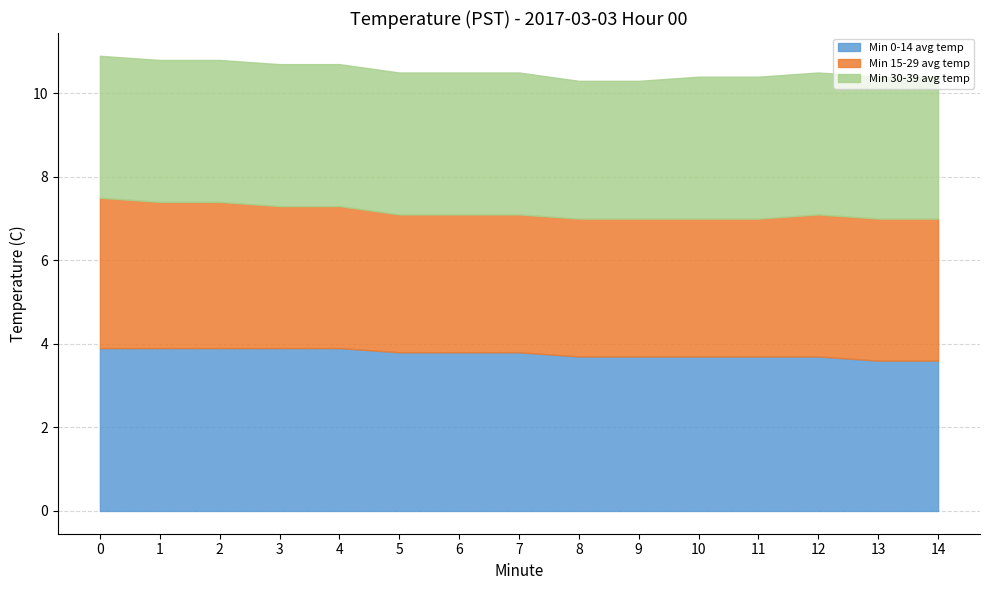

What is the value of the Min 15-29 avg temp point at the 1st from the left?

3.6